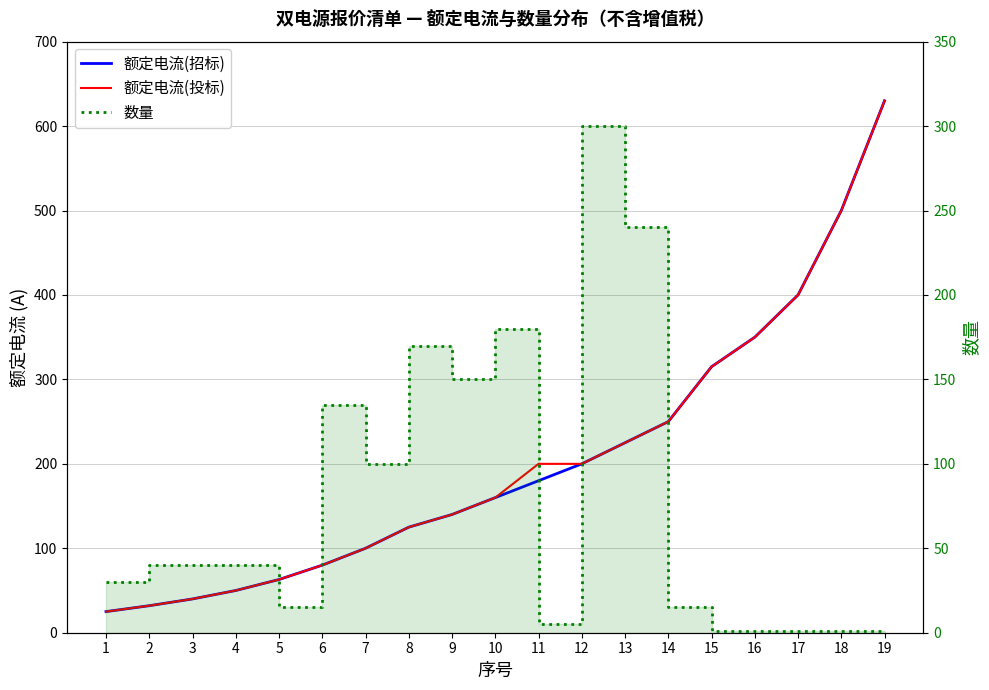

Reading left to right, extract all data points from this chart.

额定电流(招标): 25	32	40	50	63	80	100	125	140	160	180	200	225	250	315	350	400	500	630
额定电流(投标): 25	32	40	50	63	80	100	125	140	160	200	200	225	250	315	350	400	500	630
数量: 30	40	40	40	15	135	100	170	150	180	5	300	240	15	1	1	1	1	1